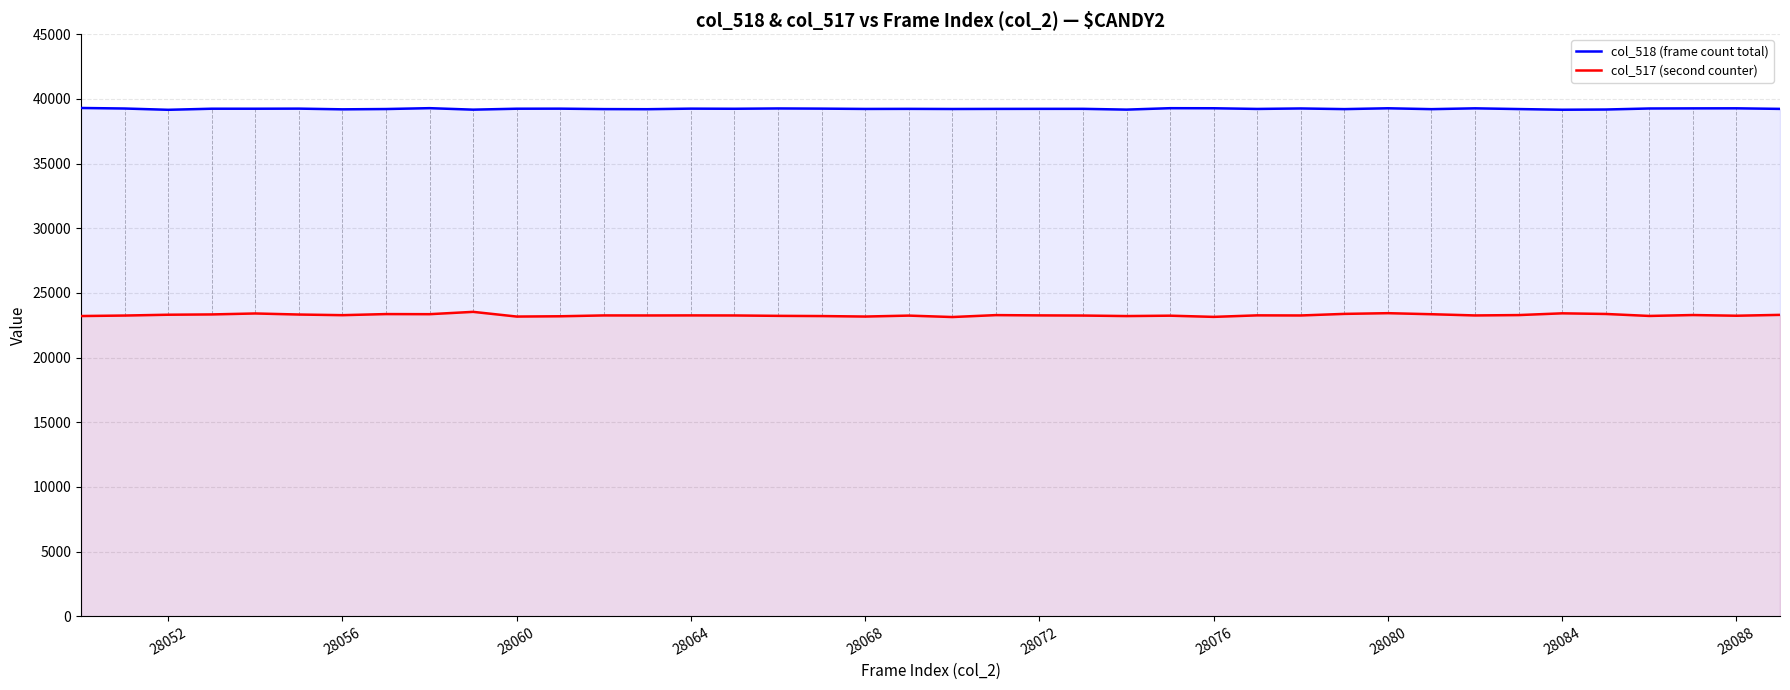

What is the lowest value of the col_518 (frame count total) series?

39156